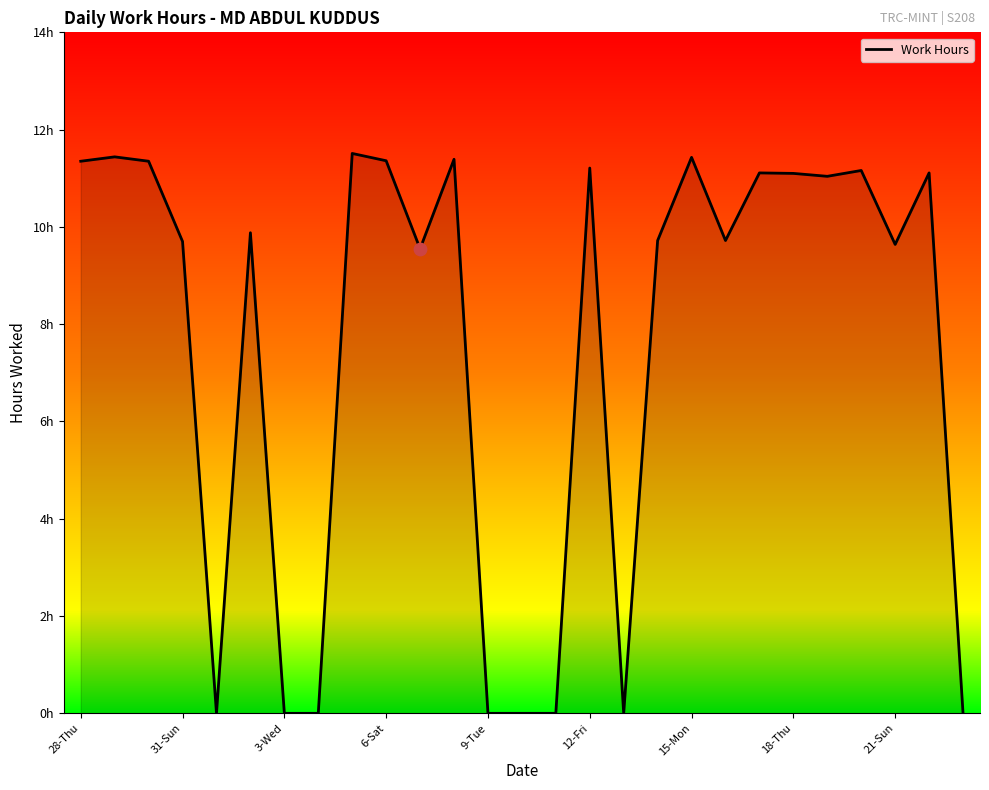

Does the chart have visible grid lines?

No